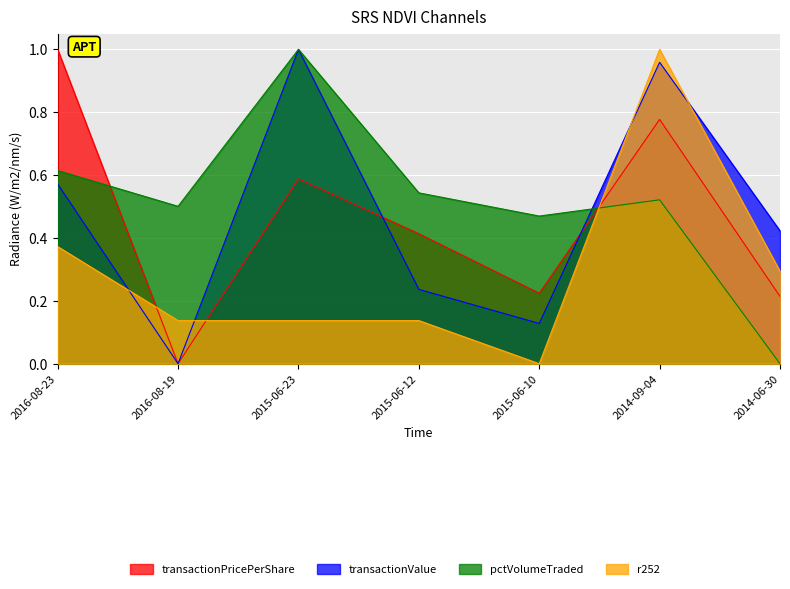

Between which two adjacent categories do r252 and transactionPricePerShare first intersect?

2016-08-23 and 2016-08-19